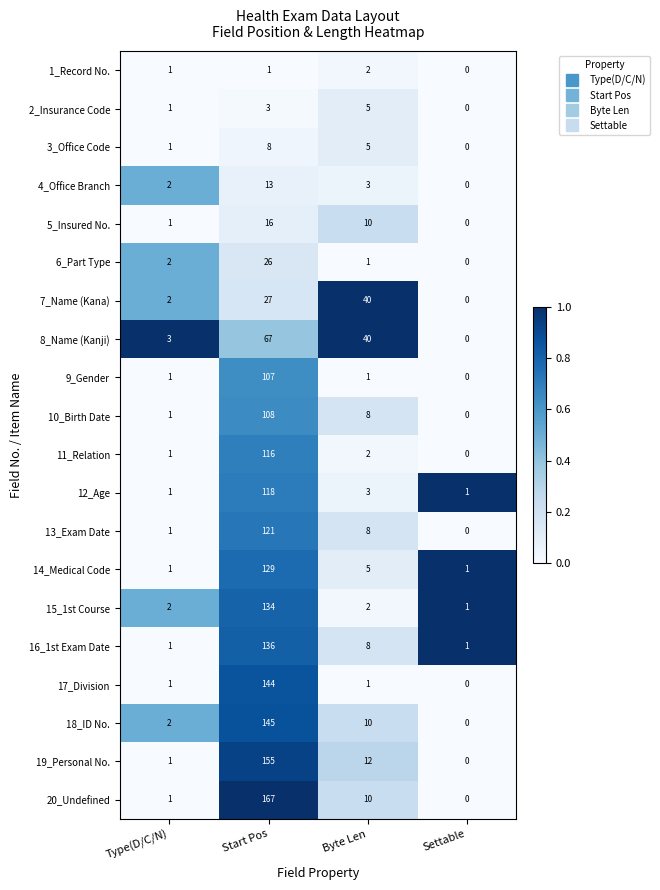

At which label does 11_Relation first exceed 2?

Start Pos